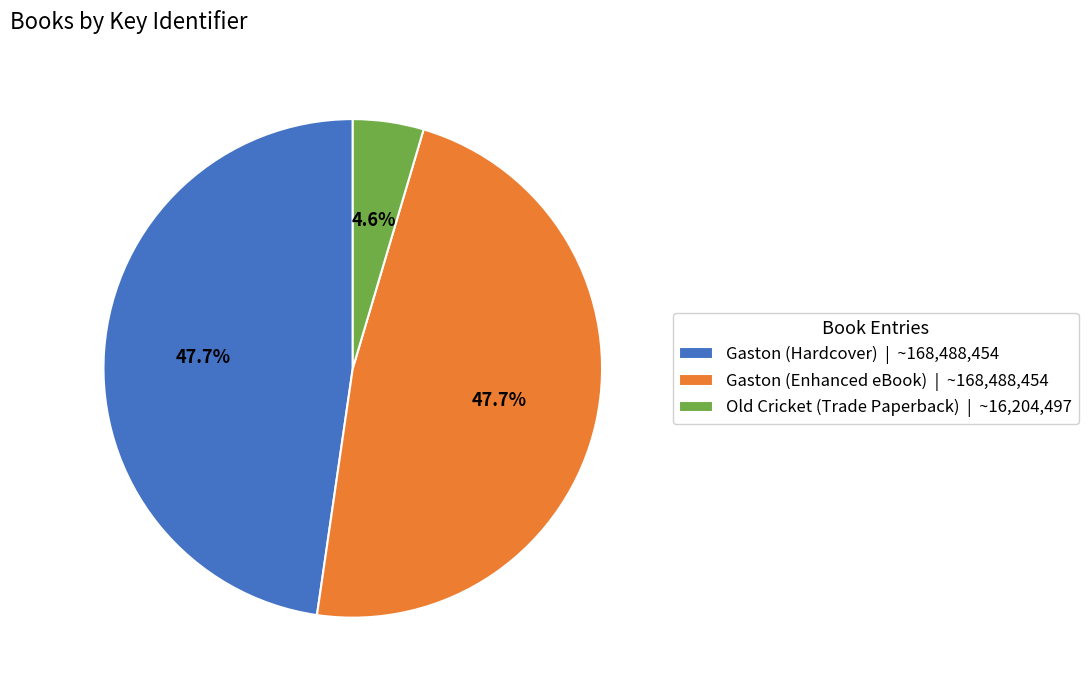

What is the ratio of the value at Gaston (Enhanced eBook) | ~168,488,454 to the value at Gaston (Hardcover) | ~168,488,454?

1.0